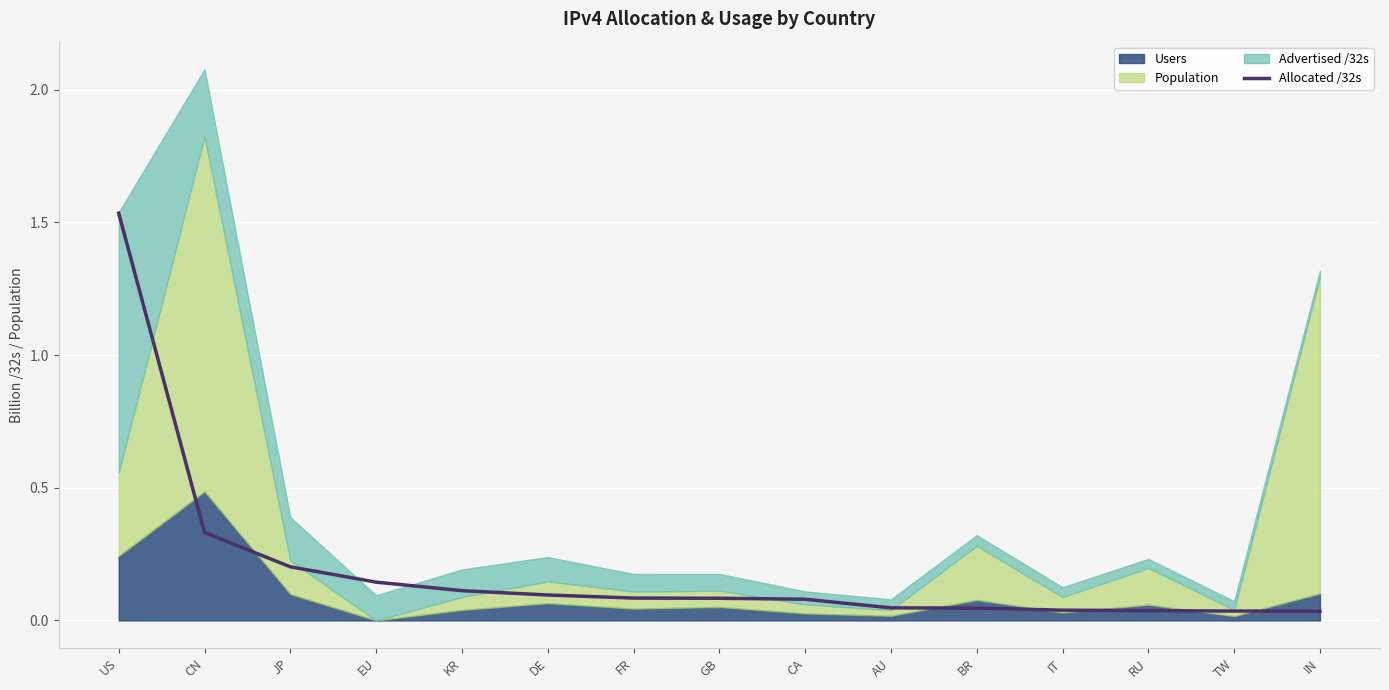

Reading left to right, what are all the values shown in this chart?

1.5	0.3	0.2	0.1	0.1	0.1	0.1	0.1	0.1	0.0	0.0	0.0	0.0	0.0	0.0